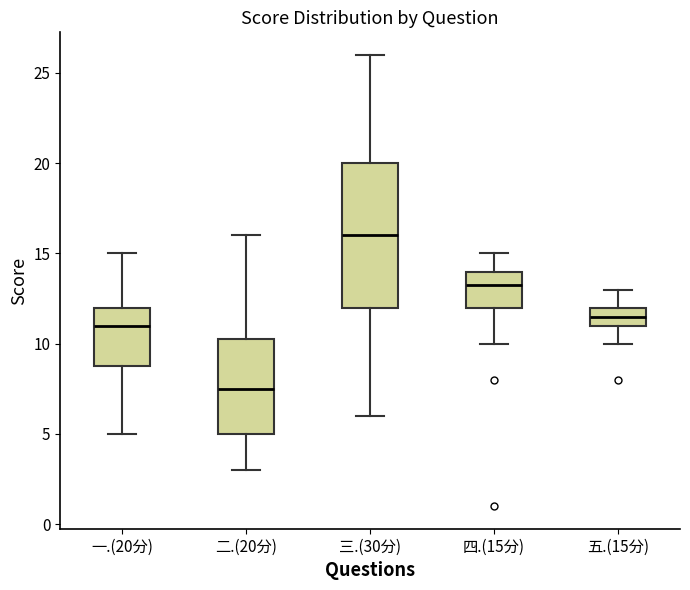

Comparing the boxes themselves (not the whiskers), which one is the tallest?

三.(30分)